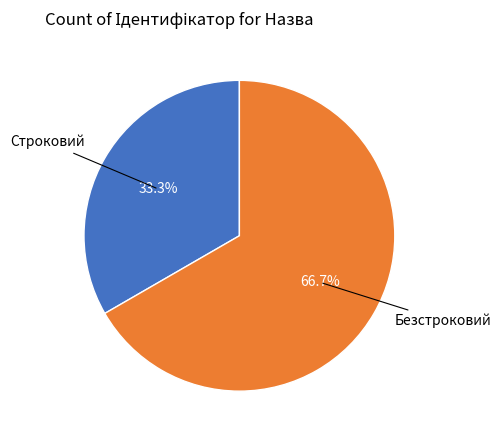

Is there a majority slice in this chart?

Yes